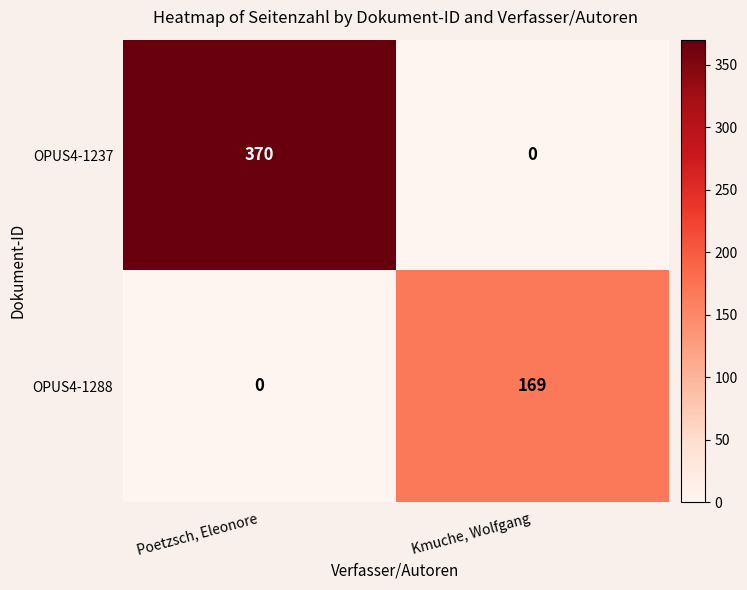

What is the difference between the highest and lowest values at Poetzsch, Eleonore?

370